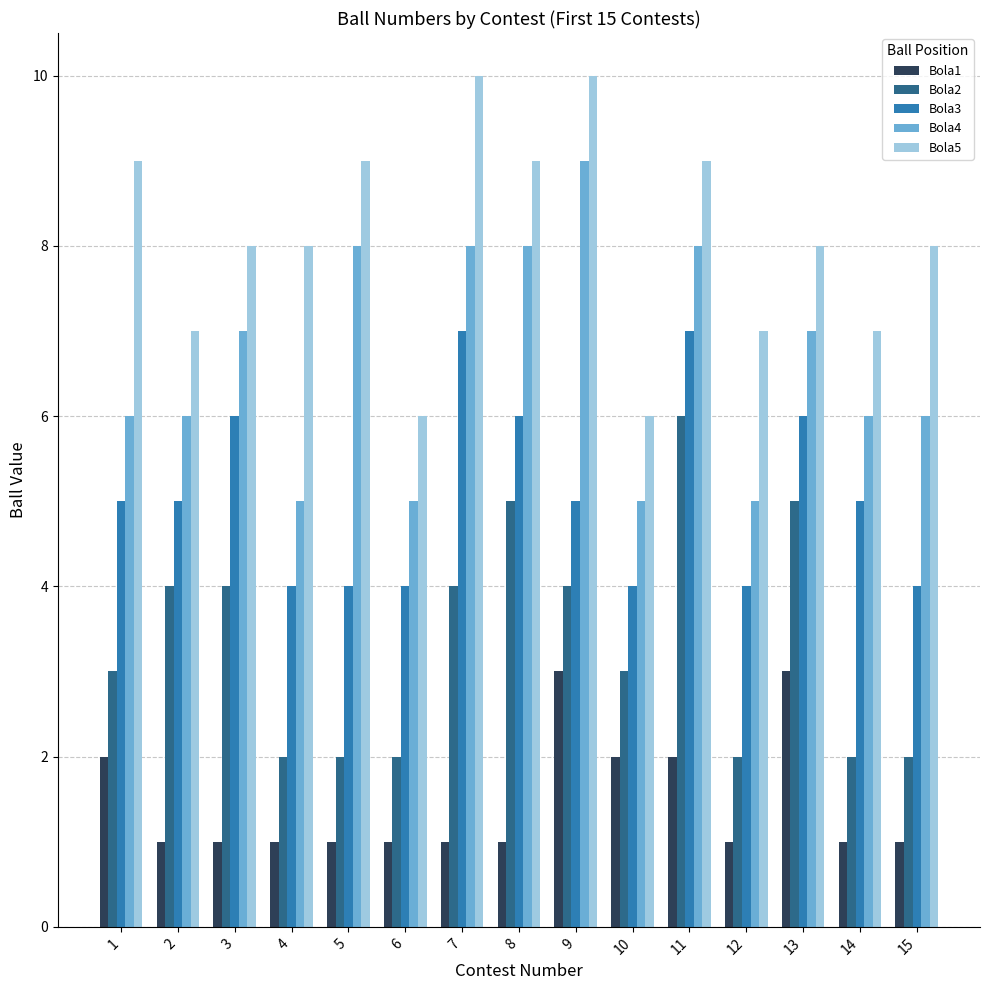

Is the value of Bola1 at 9 greater than the value of Bola5 at 9?

No